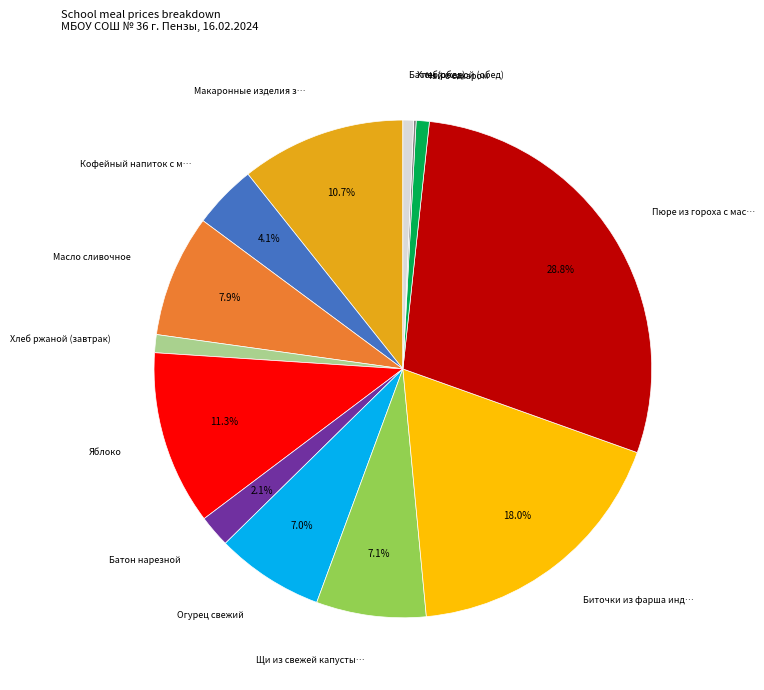

To the nearest percent, what is the average slice percentage?

8%